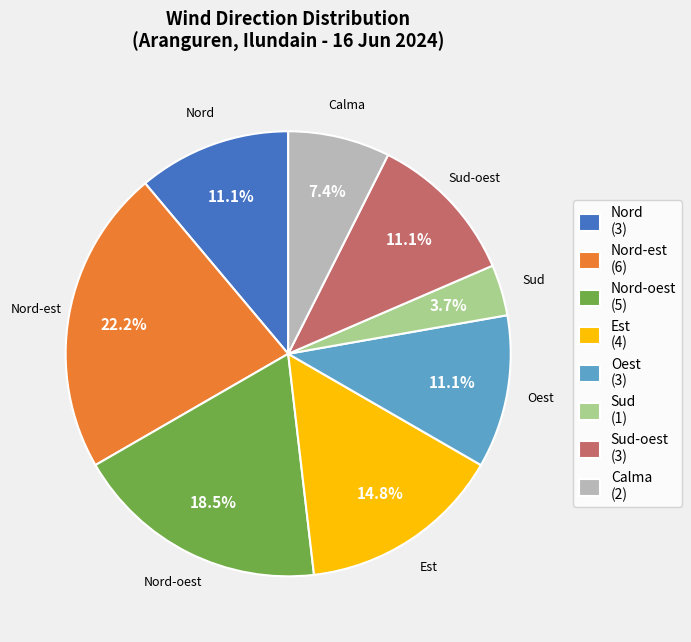

How many slices are in this pie chart?

8